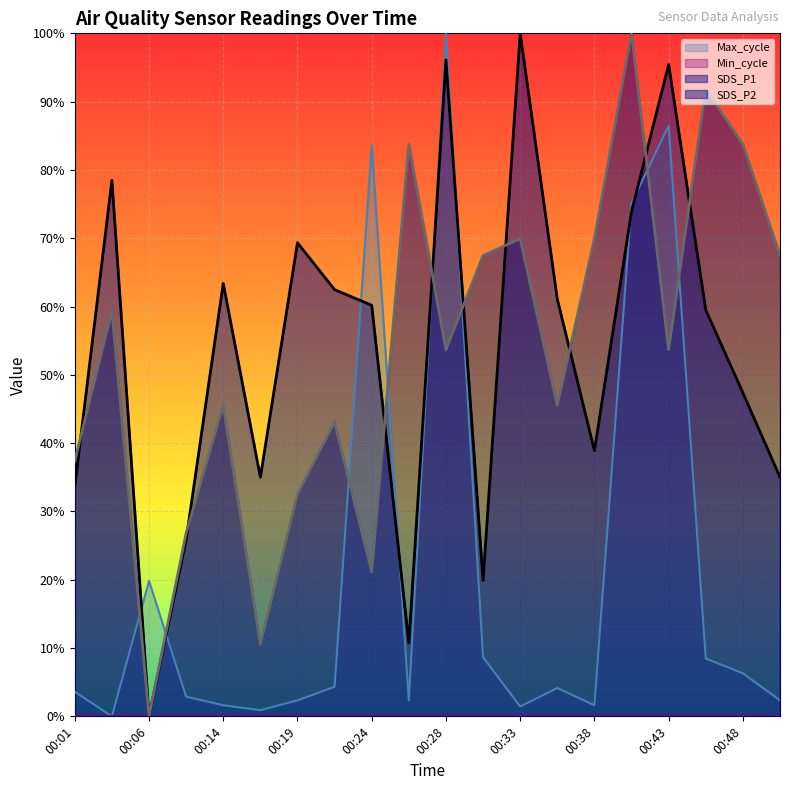

What is the difference between the second highest and second lowest values in the SDS_P1 series?

0.9